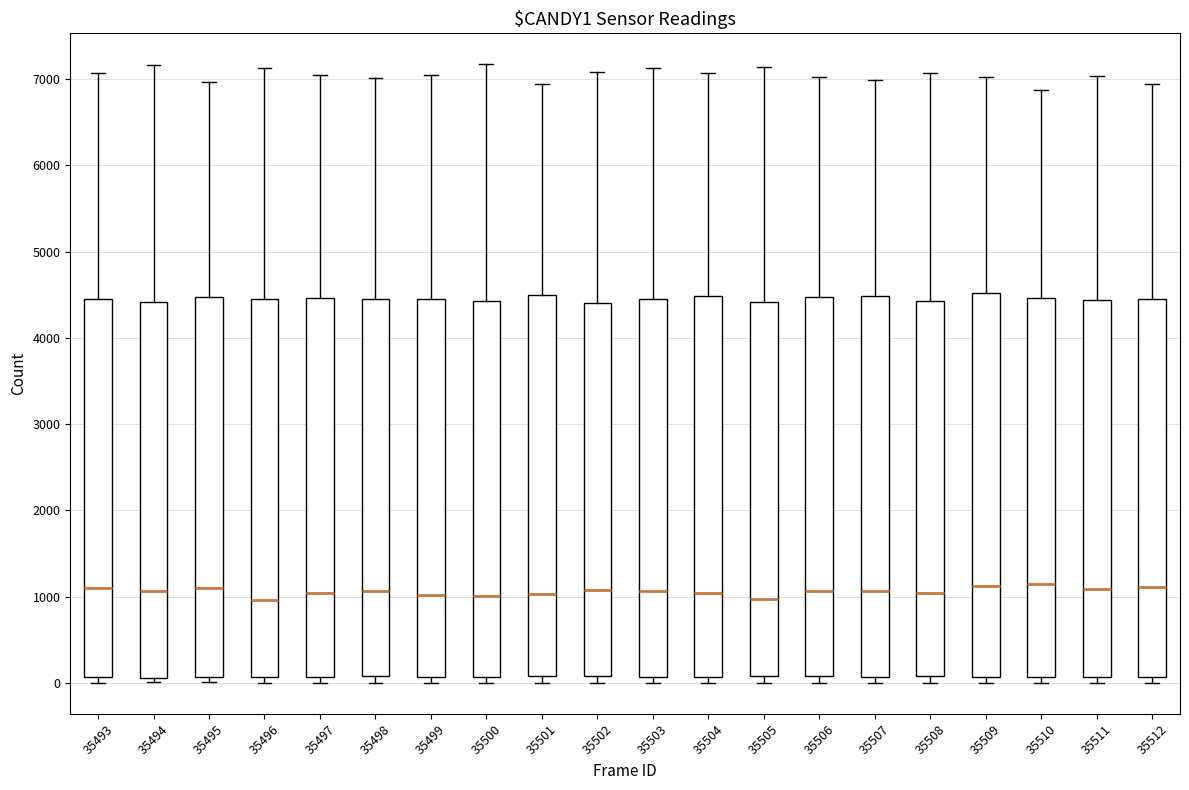

Where is the lower edge of the box at x = 35502 on the y-axis? The values are not printed on the chart, so give them approximately, as read against the axis.

100